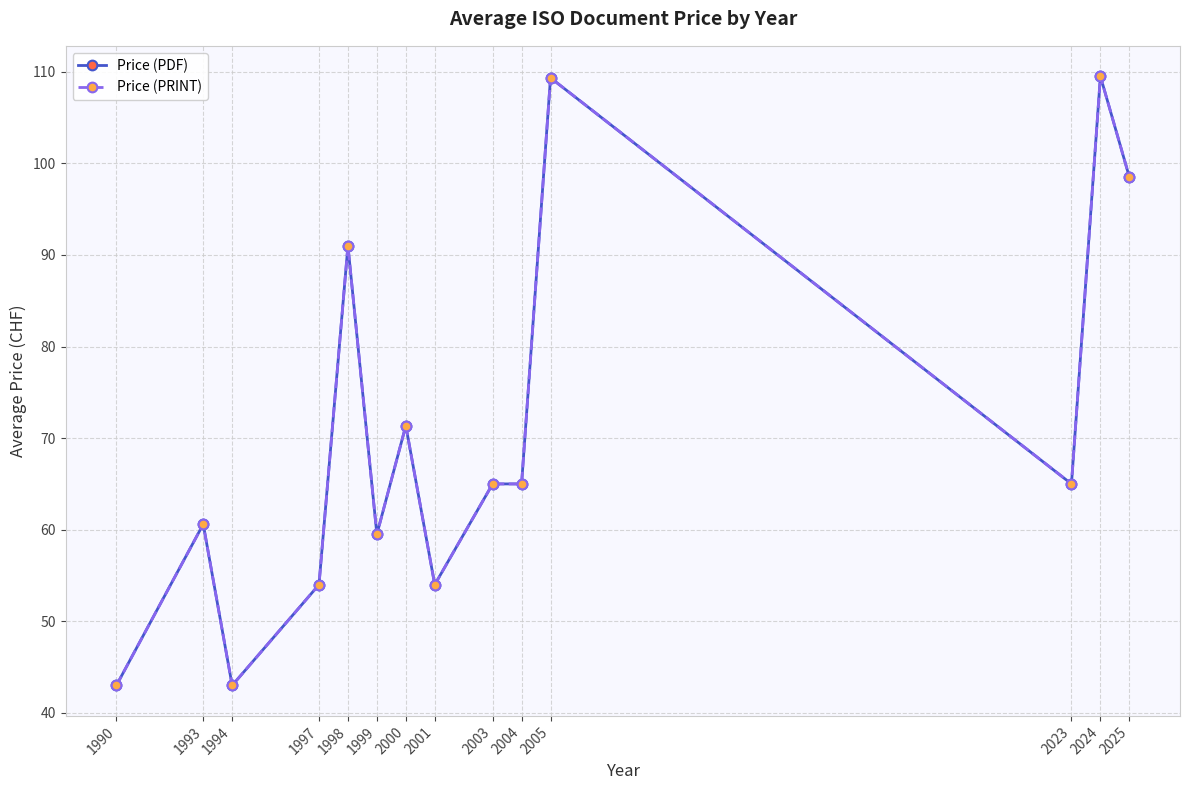

At how many categories does at least one series exceed 63?

8